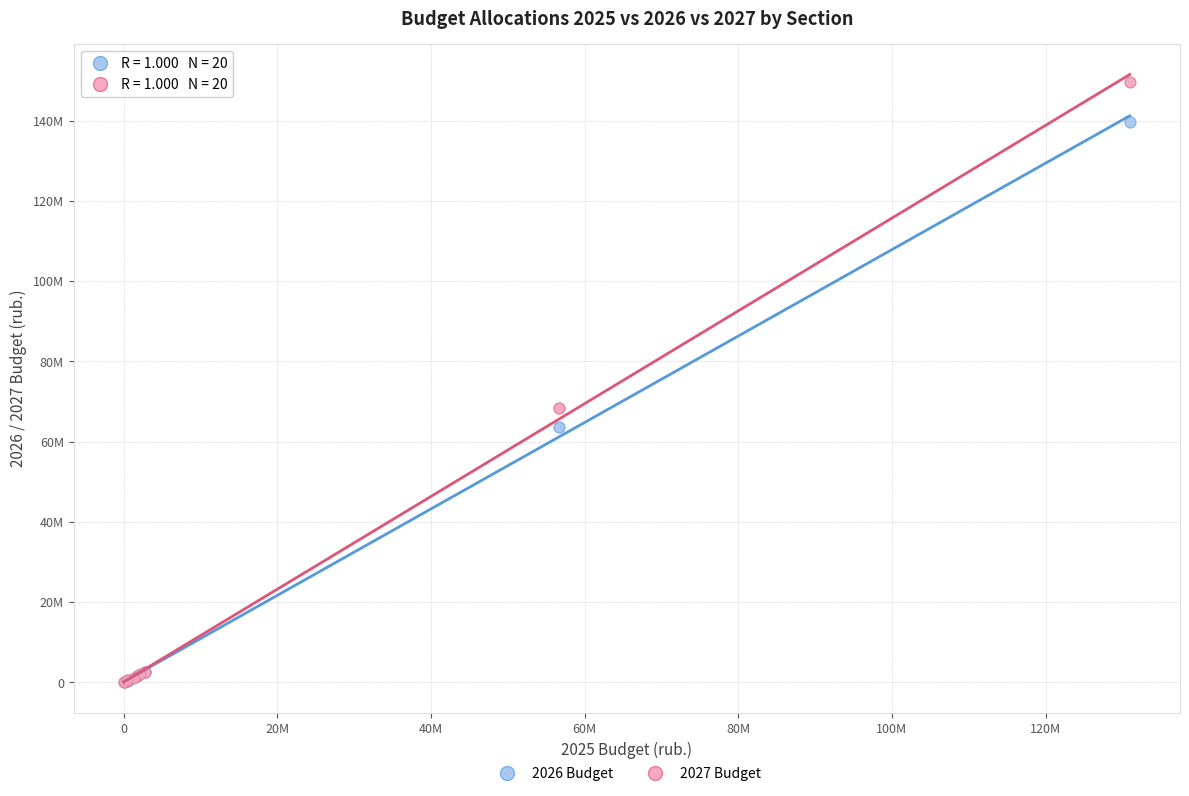

Which series contains the highest Y value?

2027 Budget